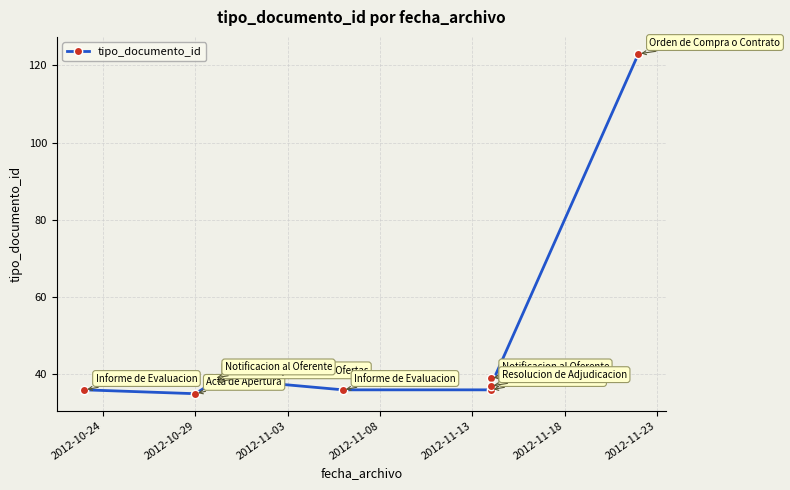

Where is the first local minimum?

2012-10-29